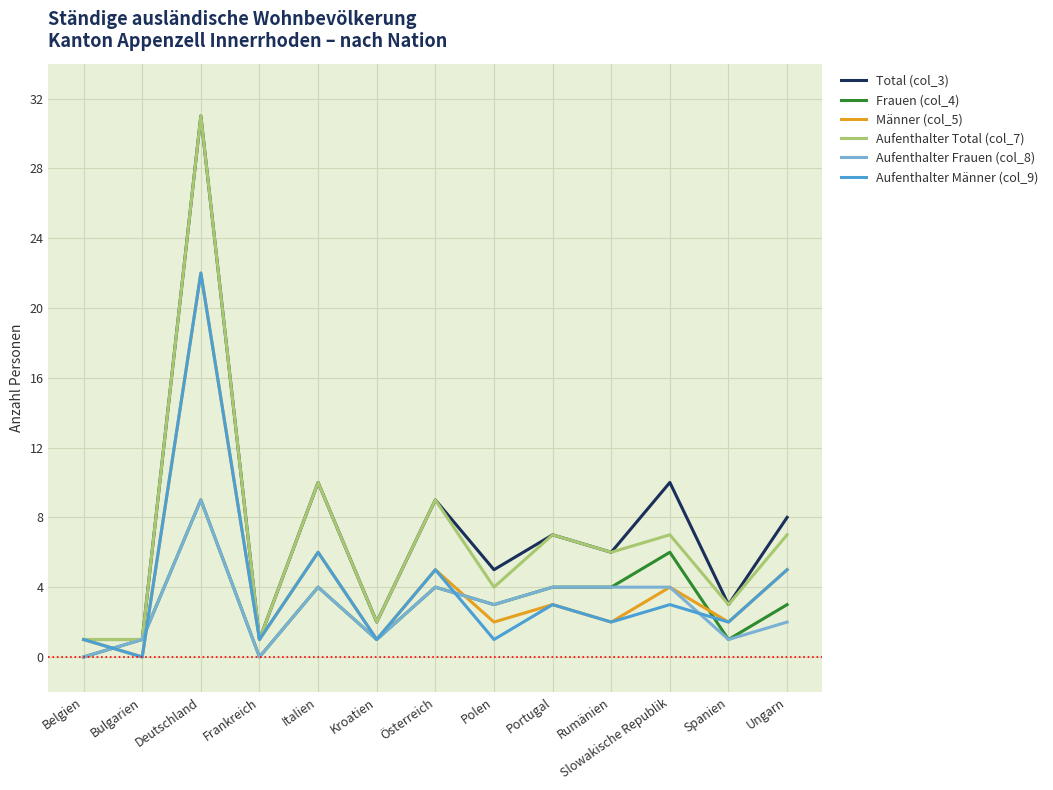

What is the maximum value for Frauen (col_4)?

9